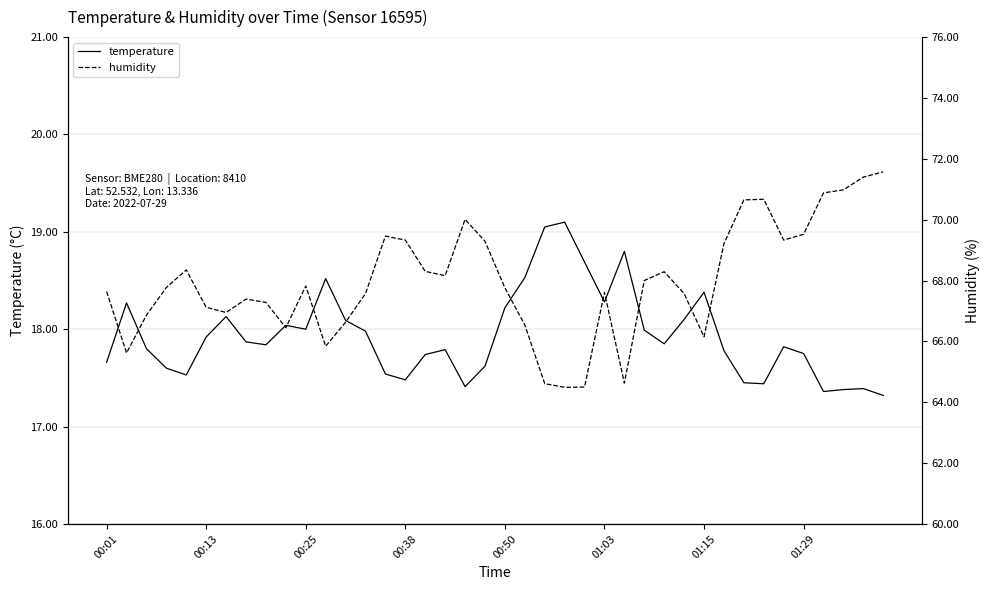

What is the lowest value of the temperature series?

17.3